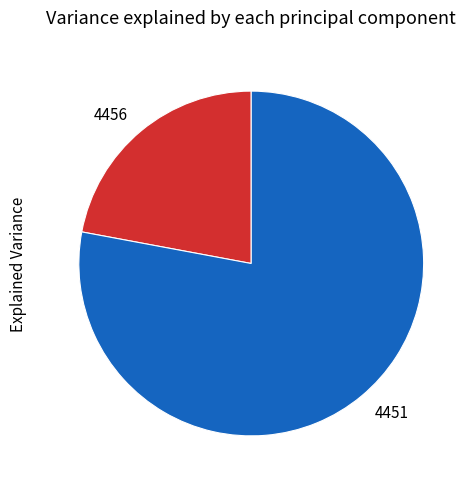

Is it true that 4456 is 22% of the pie?

True